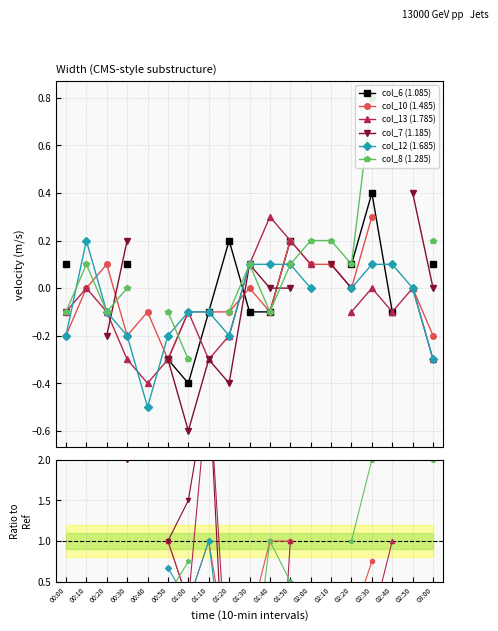

Is it true that col_6 (1.085) equals 0.1 at 01:50?

False